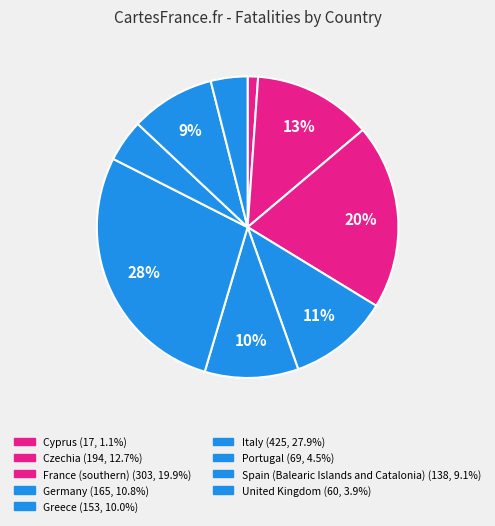

To the nearest percent, what portion does Germany represent?

11%